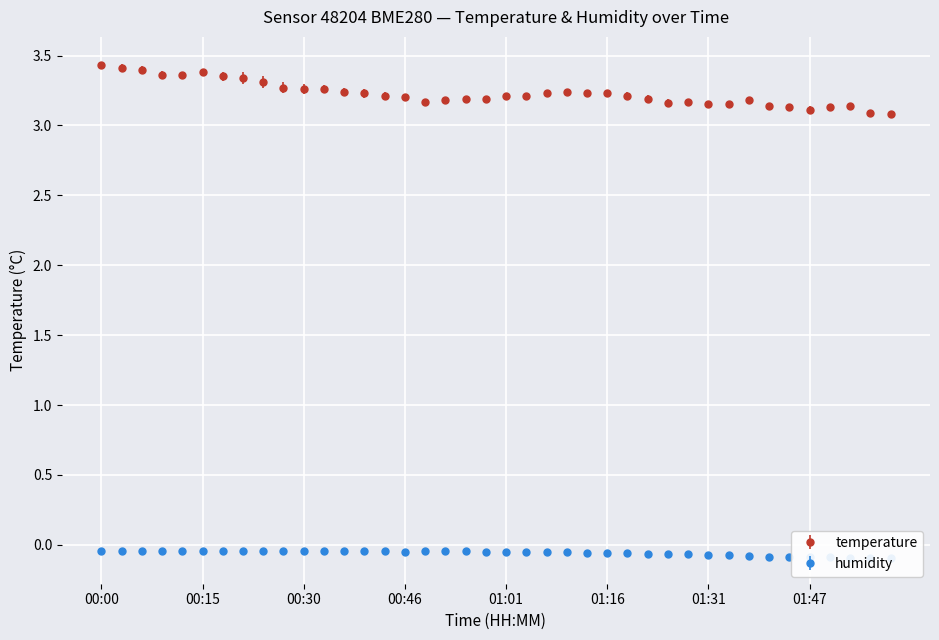

Rank the series by their maximum value, from highest to lowest.

temperature, humidity